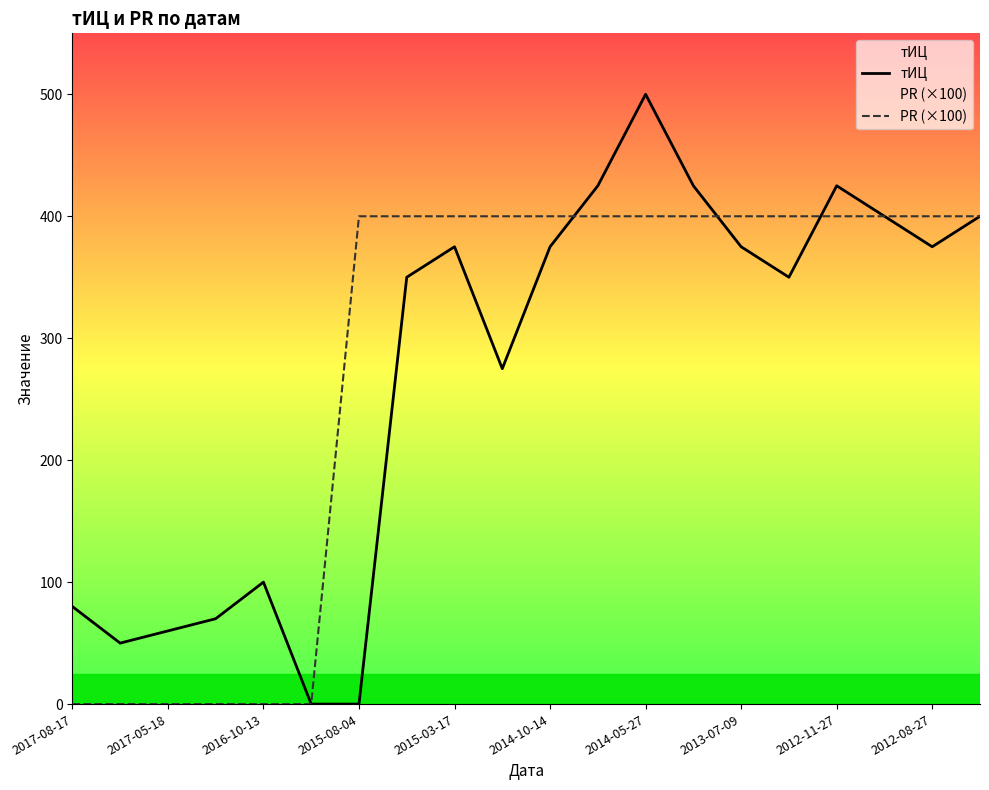

List the series in order of their peak value, highest first.

тИЦ, PR (×100)